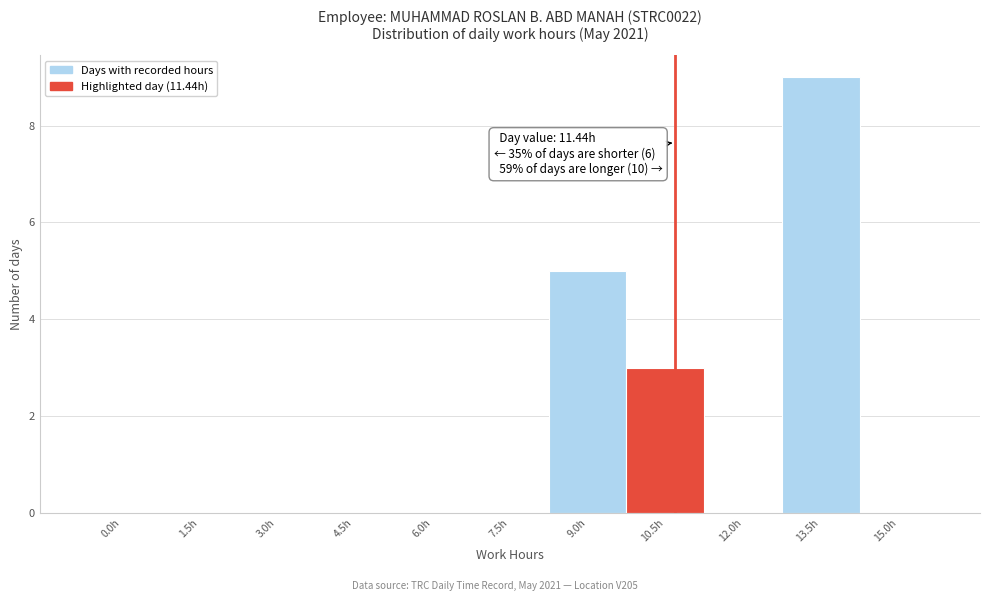

Reading right to left, list all the values displayed in this chart.

15.0h=0	13.5h=9	12.0h=0	10.5h=3	9.0h=5	7.5h=0	6.0h=0	4.5h=0	3.0h=0	1.5h=0	0.0h=0